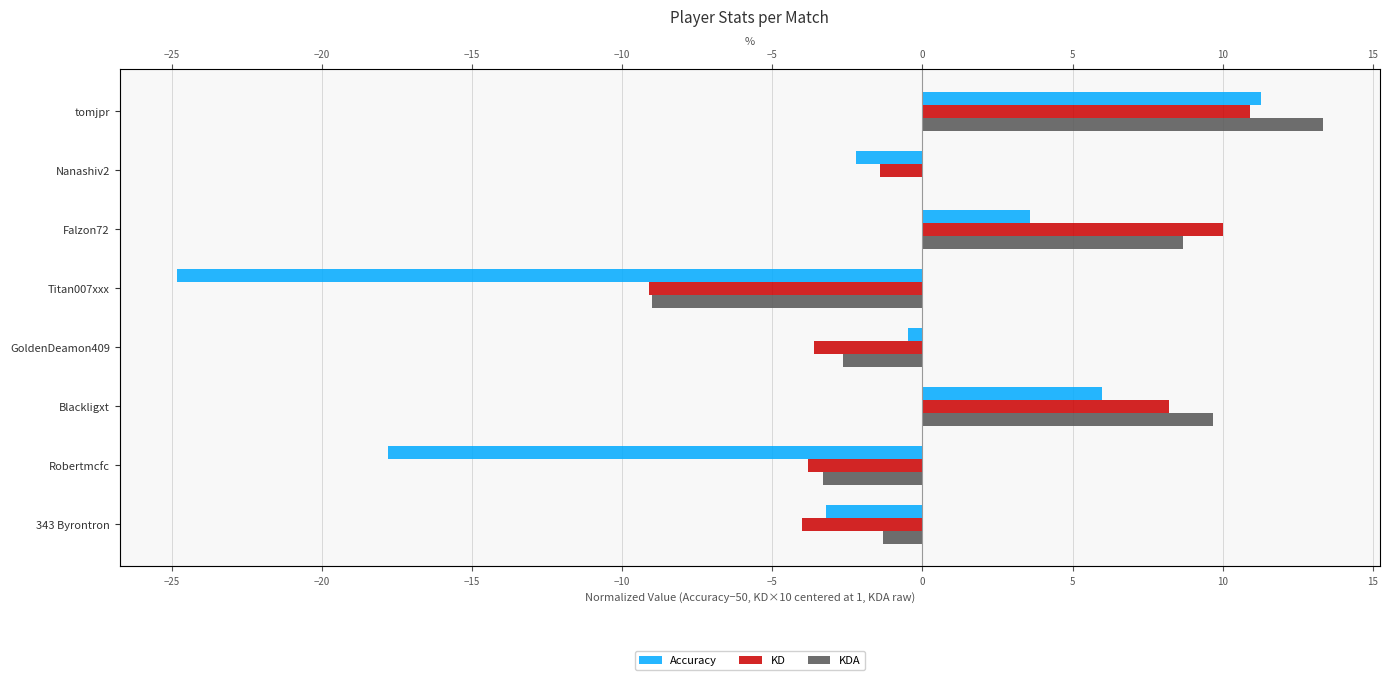

What are all the series names shown in the legend?

Accuracy, KD, KDA